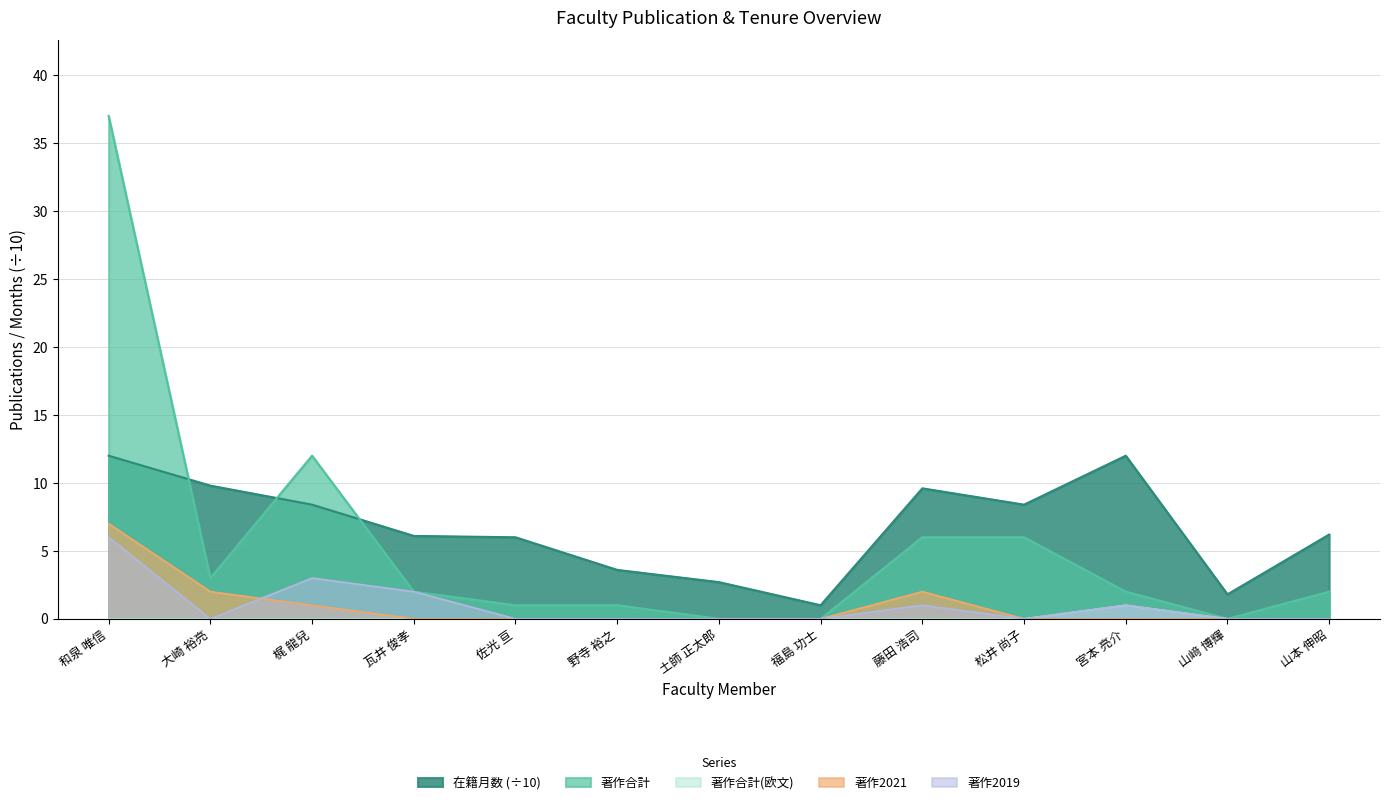

True or false: 著作2021 has a value of 0.0 at 佐光 亘.

True